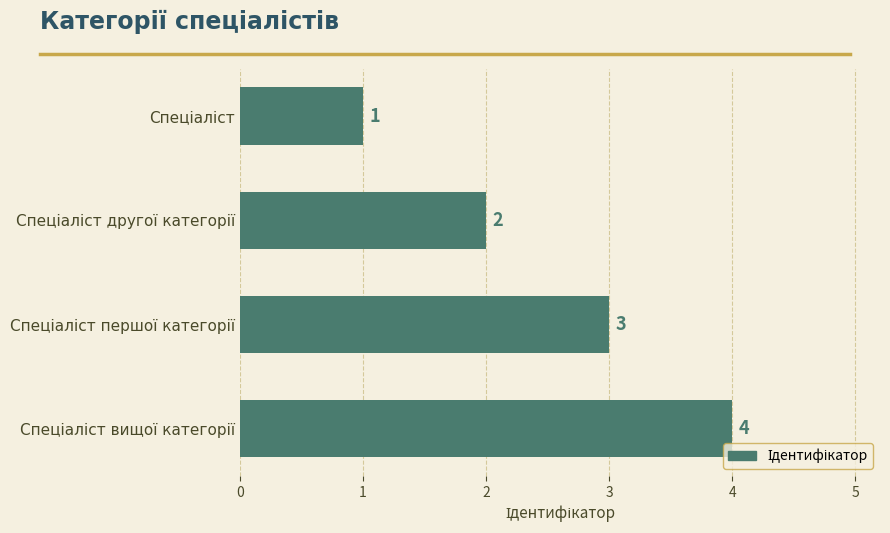

How many bars are there in total?

4